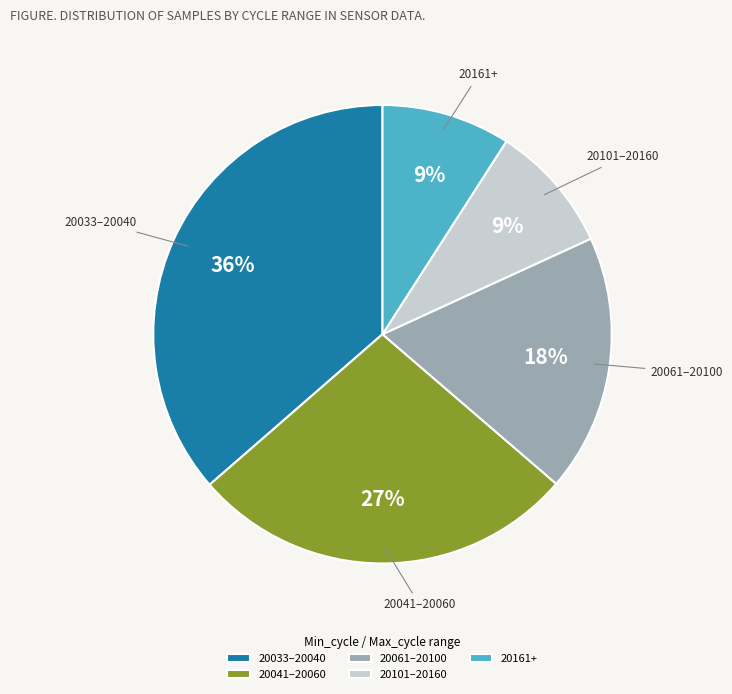

Approximately how many times larger is the value at 20161+ compared to 20101–20160?

1.0